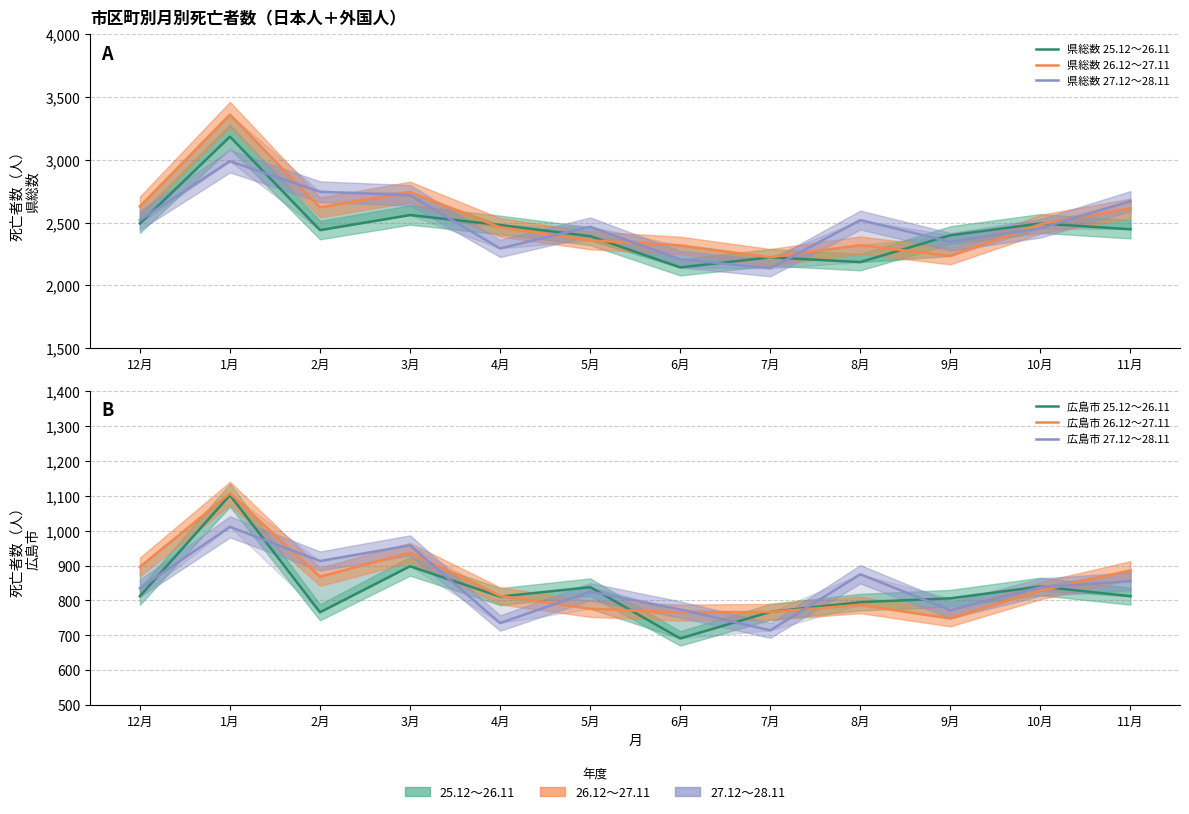

What is the smallest value displayed?

691